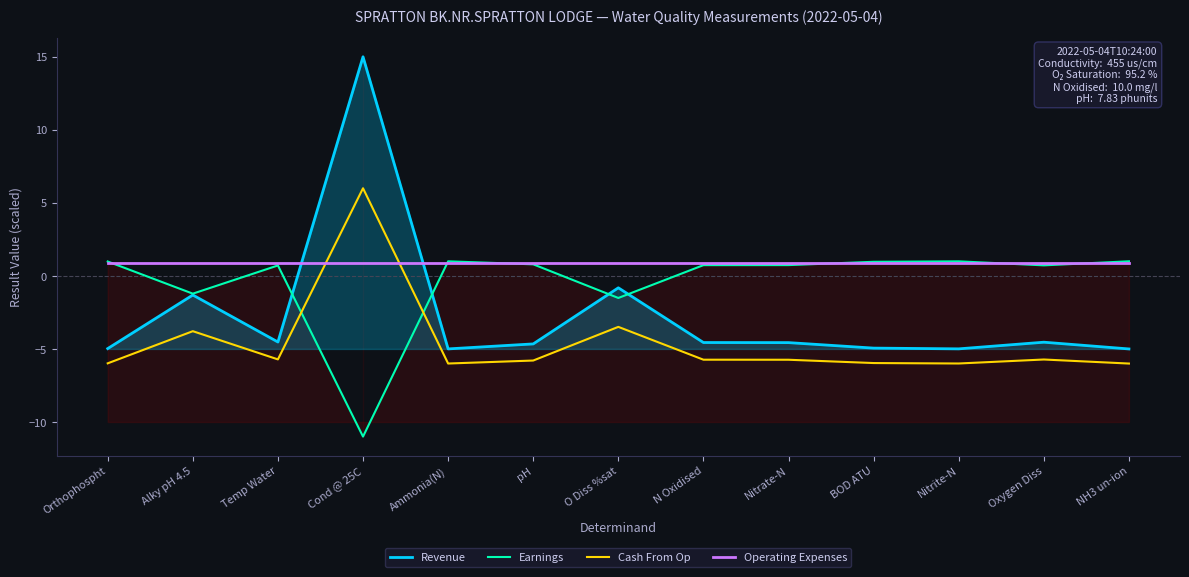

What is the average value of the Earnings series?

-0.4